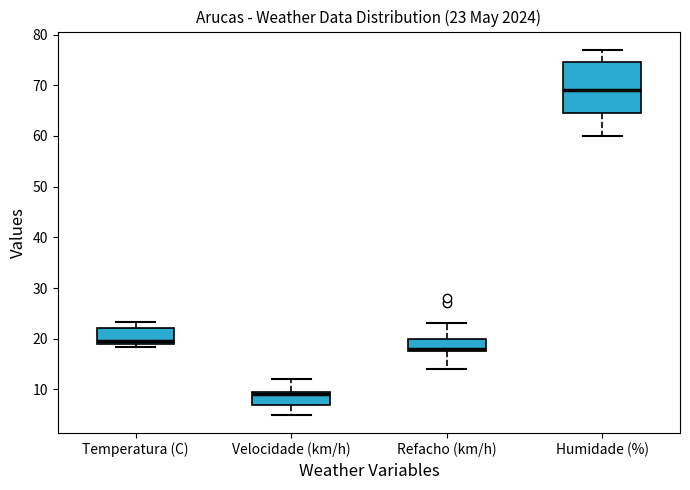

Which box has the highest median line?

Humidade (%)